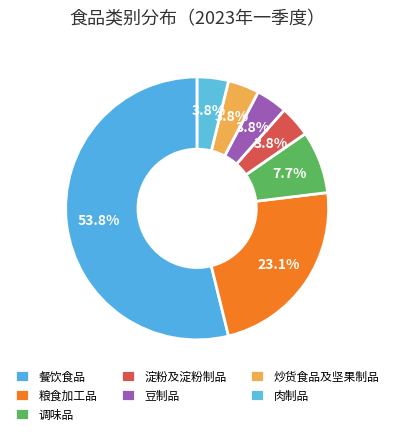

Count the number of slices in the pie.

7